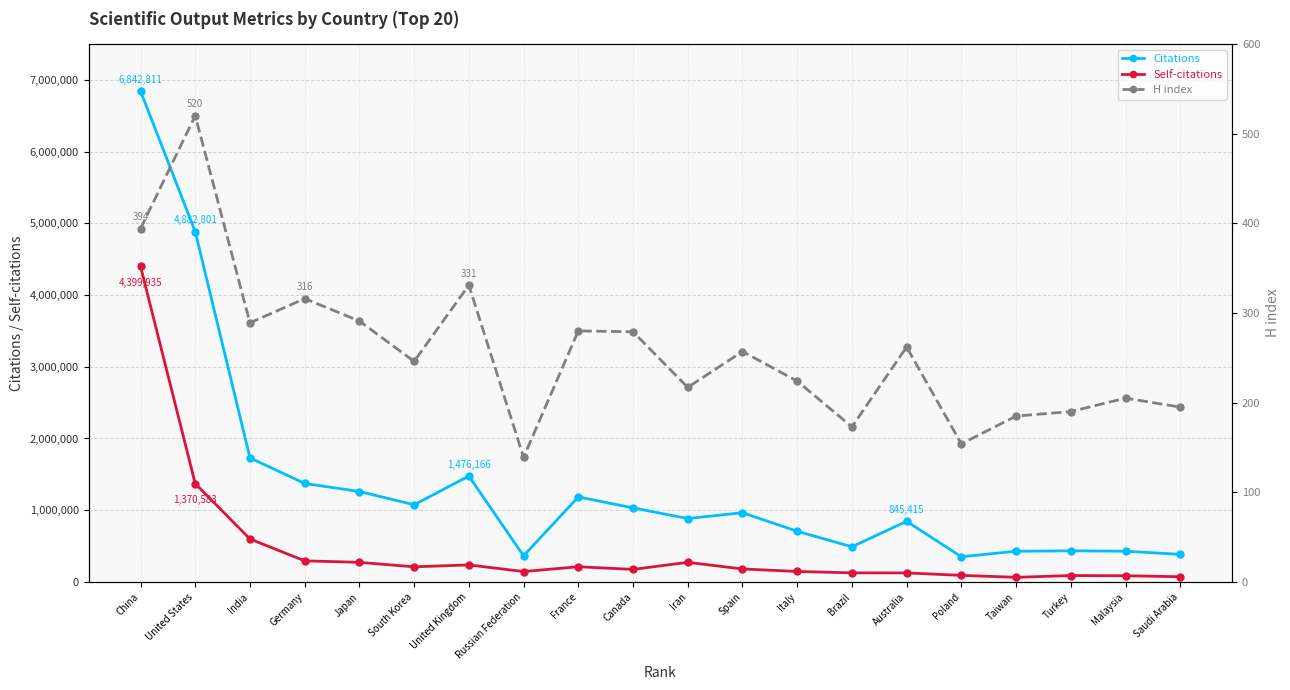

What is the spread (max minus min) of values at Brazil?

490081